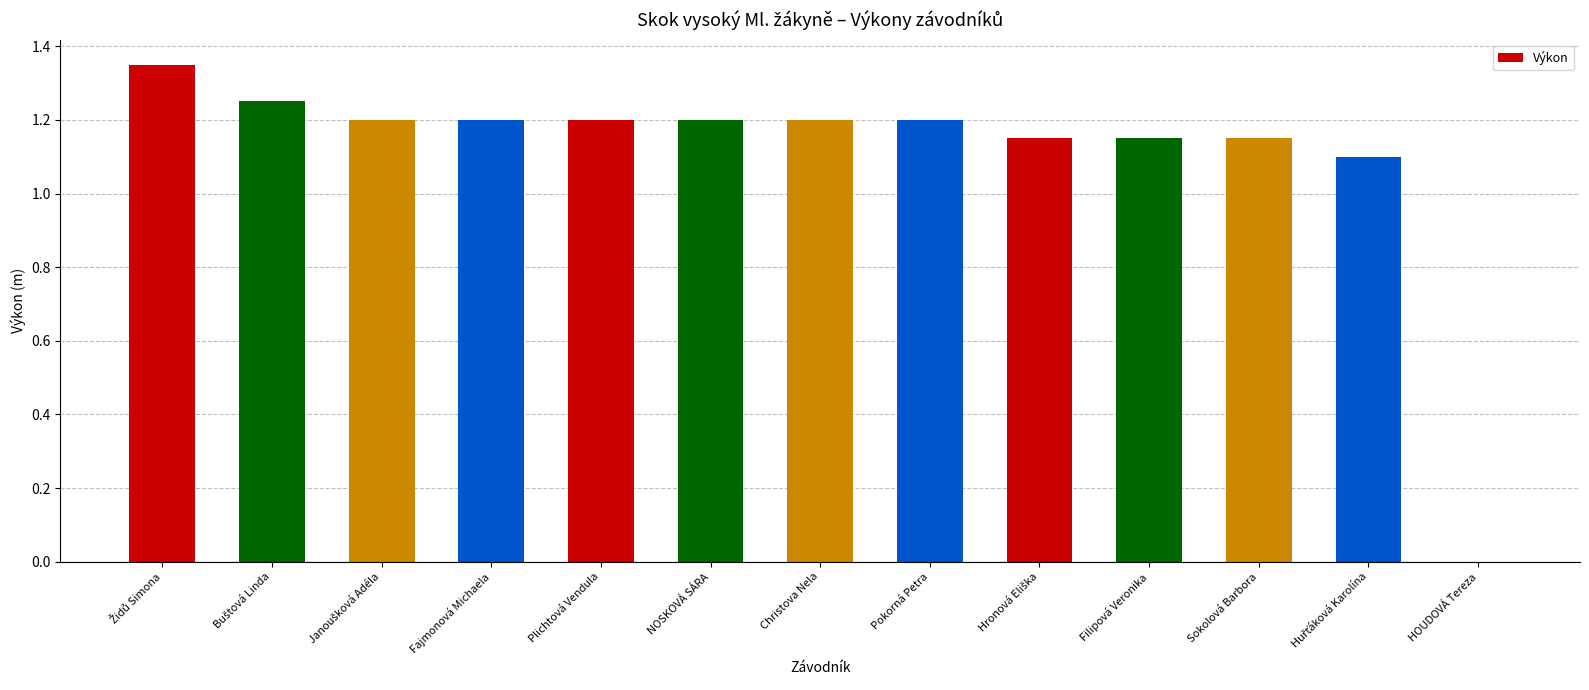

What is the ratio of the value at Christova Nela to the value at NOSKOVÁ SÁRA?

1.0